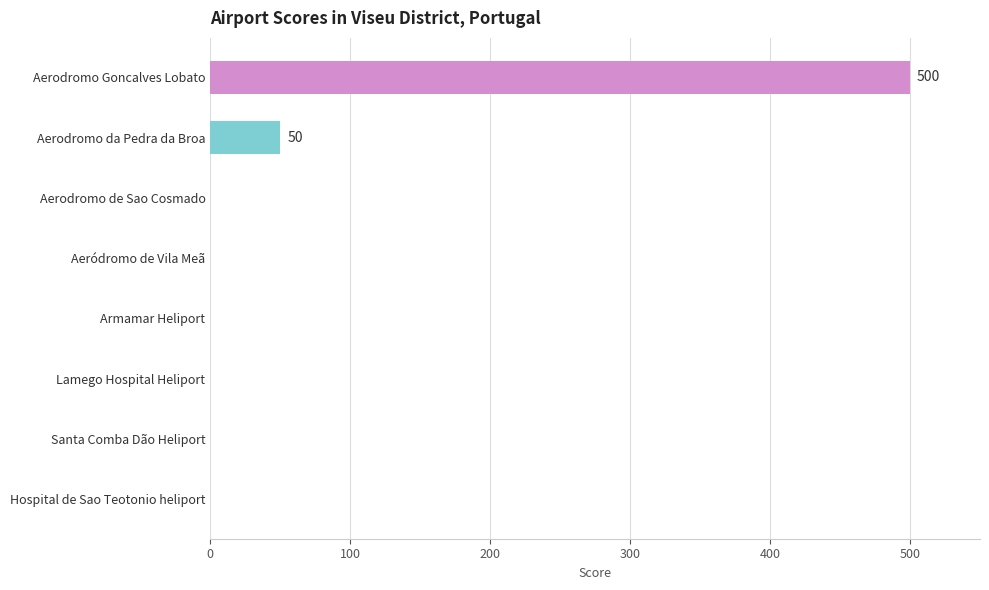

Are the bars horizontal?

Yes